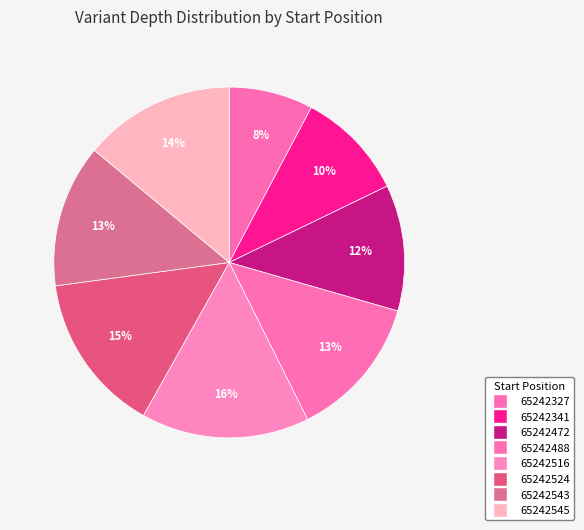

What is the smallest slice in the pie chart?

65242327